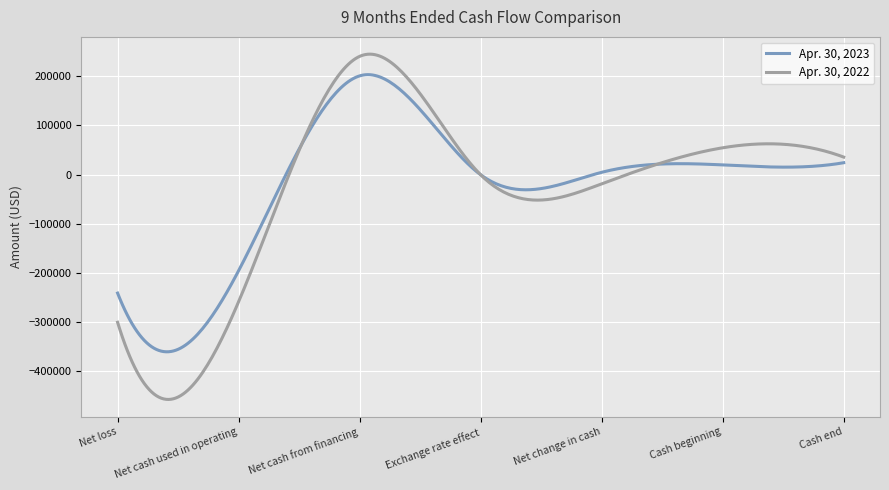

List the series in order of their peak value, highest first.

Apr. 30, 2022, Apr. 30, 2023